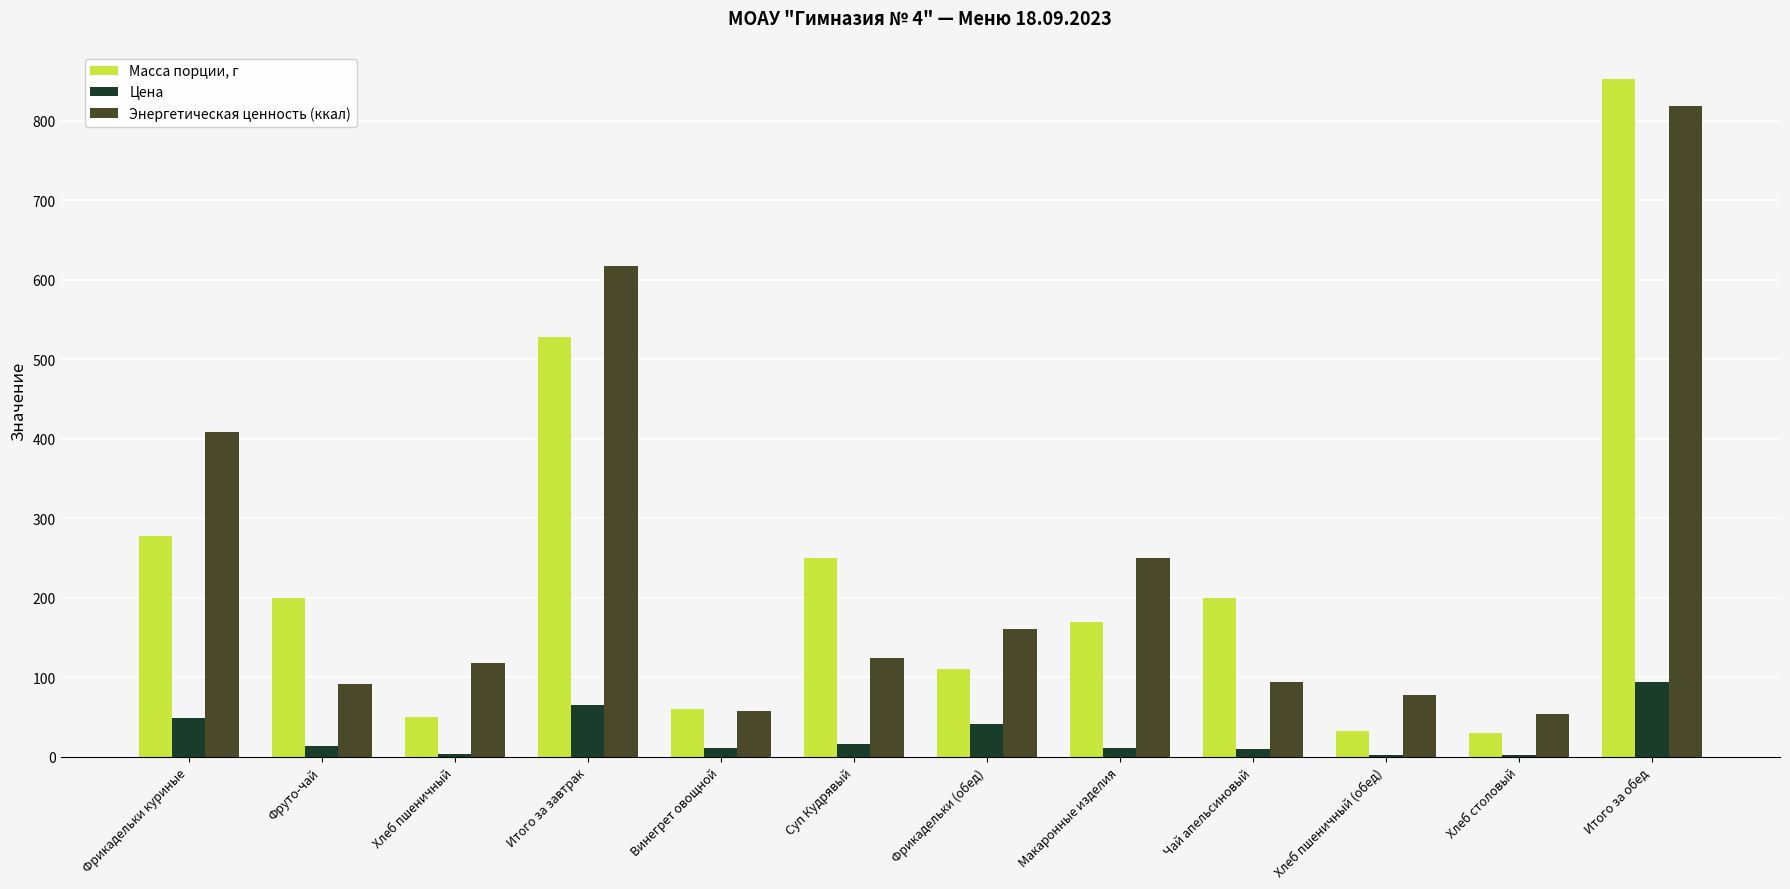

At which category does the chart reach its peak across all series?

Итого за обед